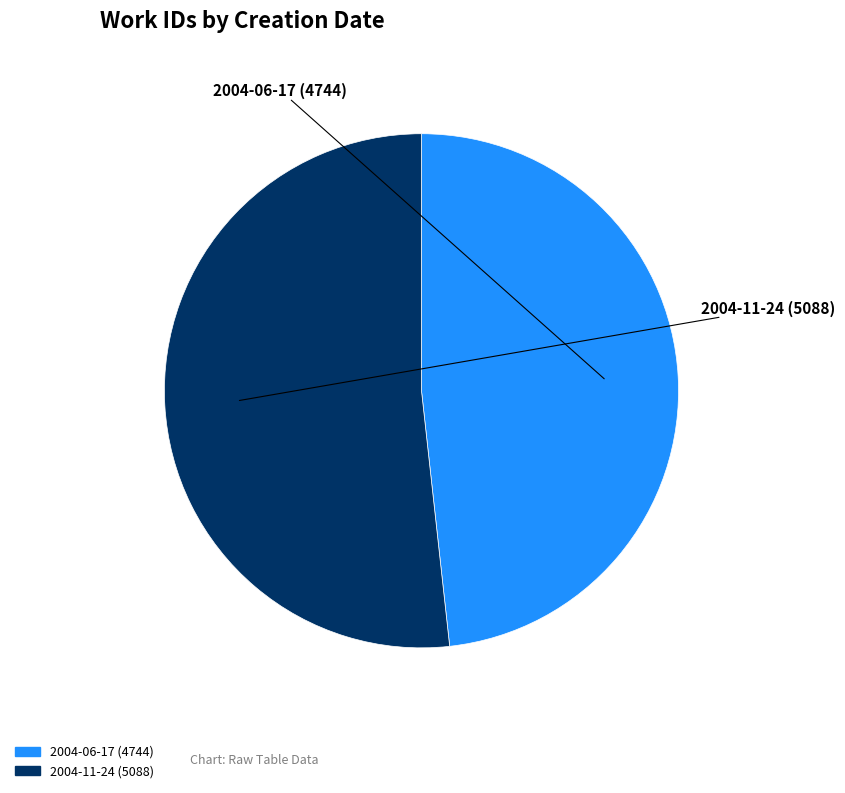

Combined, do 2004-06-17 and 2004-11-24 account for over 50%?

Yes